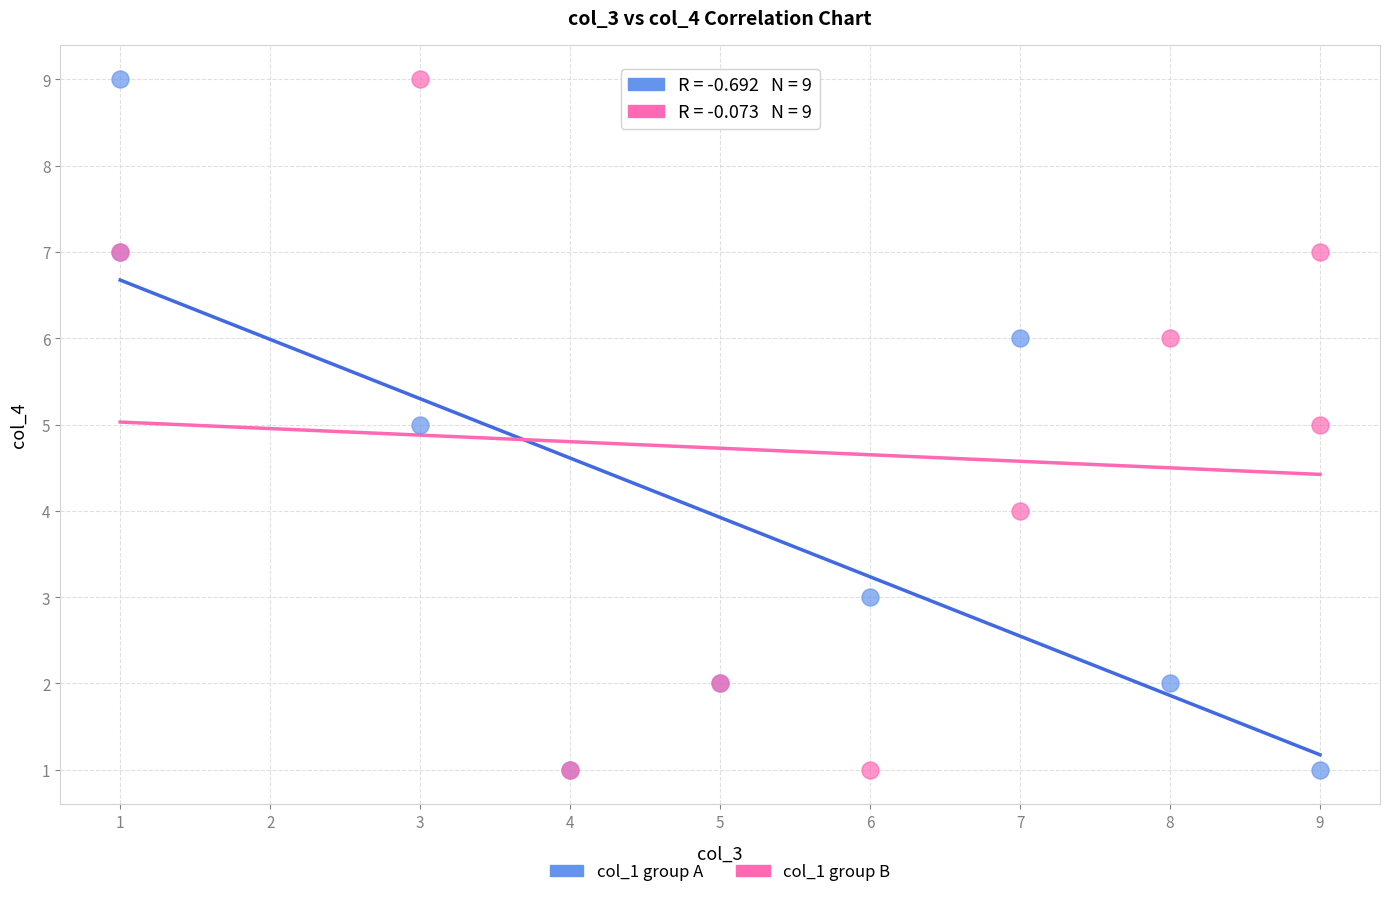

What are all the series names shown in the legend?

col_1 group A, col_1 group B